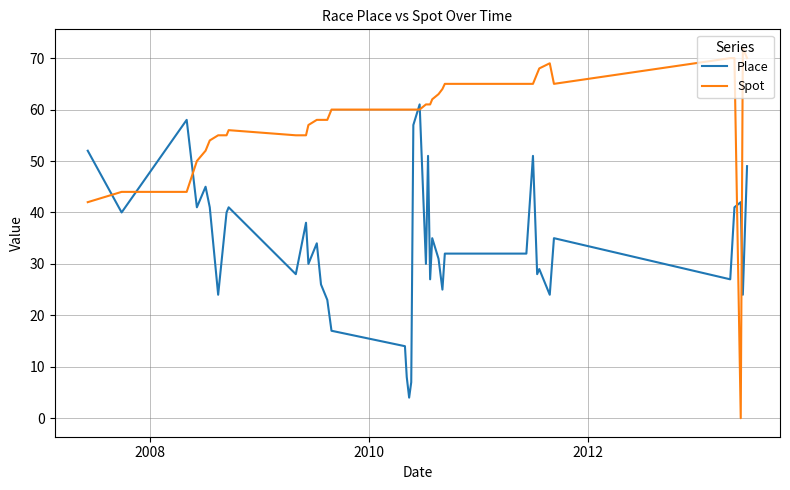

Rank the series by their maximum value, from highest to lowest.

Spot, Place